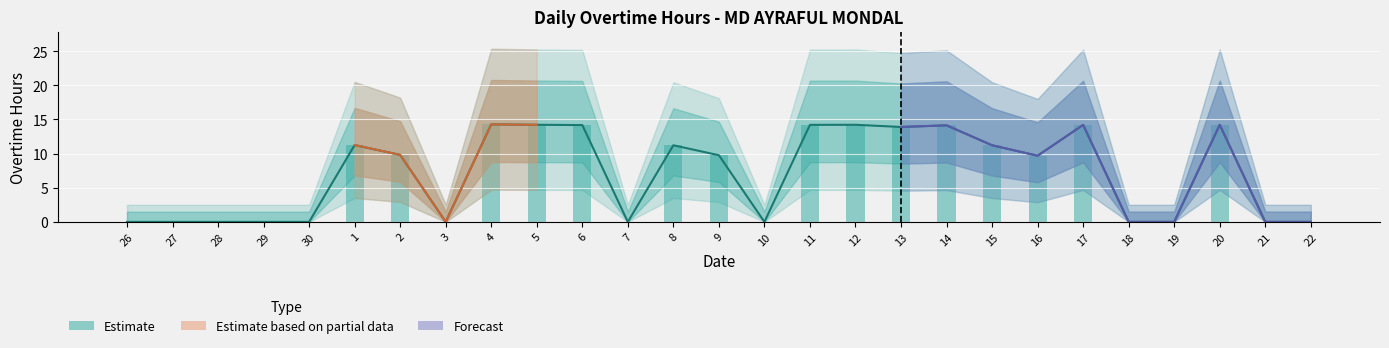

Reading left to right, extract all data points from this chart.

26=0.0	27=0.0	28=0.0	29=0.0	30=0.0	1=11.2	2=9.8	3=0.0	4=14.3	5=14.2	6=14.2	7=0.0	8=11.2	9=9.8	10=0.0	11=14.2	12=14.2	13=13.9	14=14.1	15=11.2	16=9.7	17=14.2	18=0.0	19=0.0	20=14.2	21=0.0	22=0.0